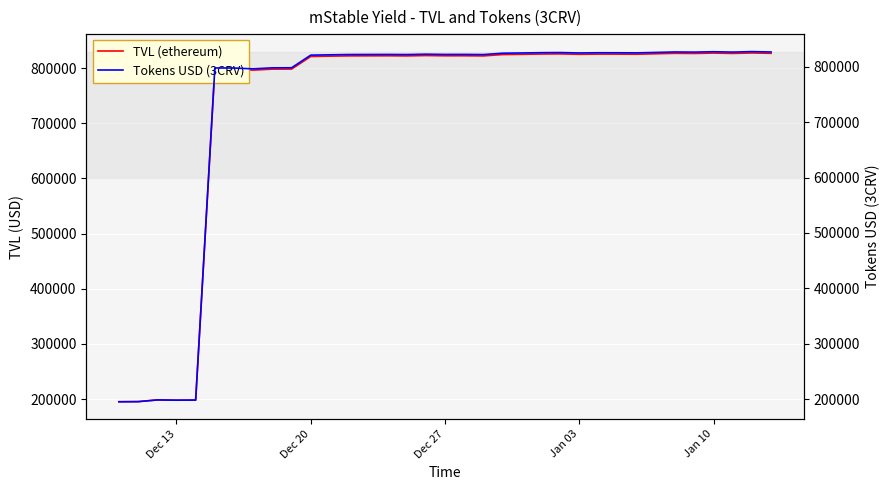

What is the maximum value for TVL (ethereum)?

827561.6